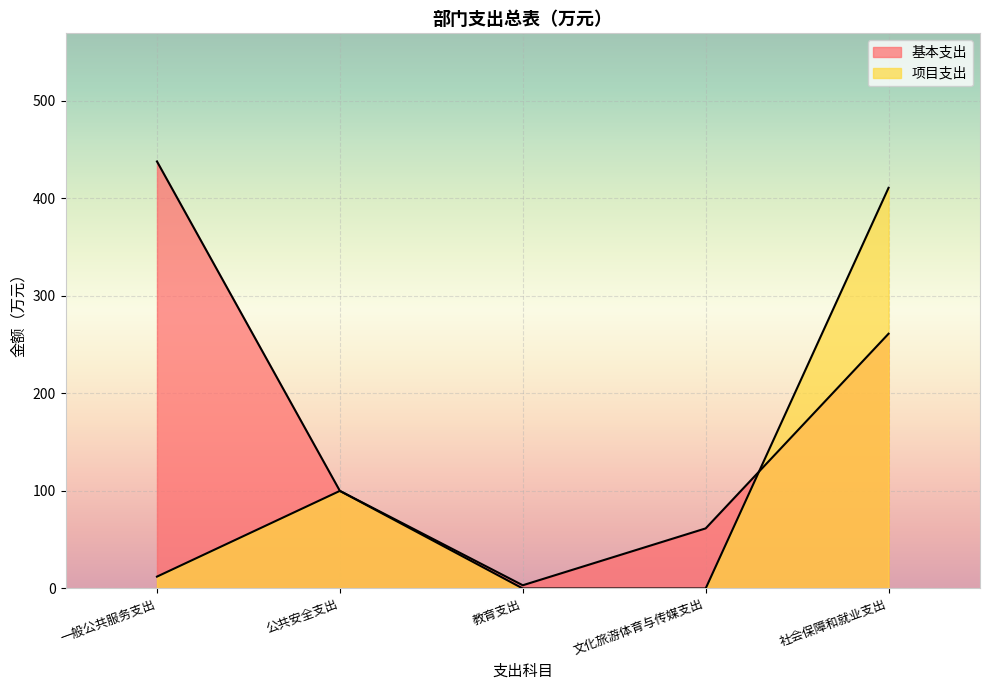

The 基本支出 series shows 261.1 at 社会保障和就业支出. True or false?

True